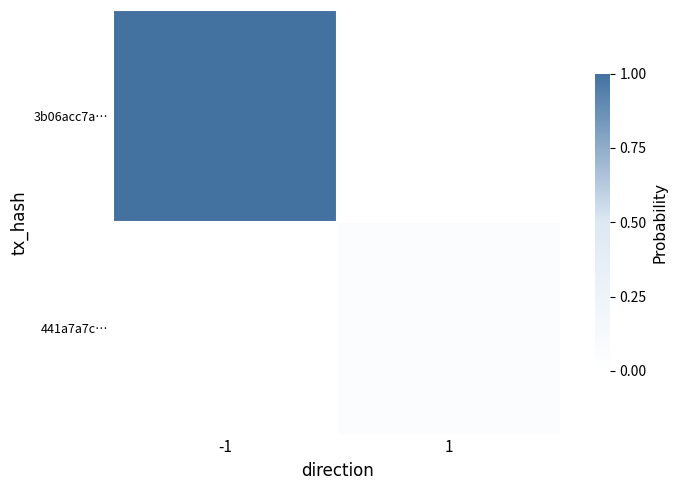

Reading left to right, list all the values displayed in this chart.

3b06acc7a…: -1=1.0	1=0.0
441a7a7c…: -1=0.0	1=0.1